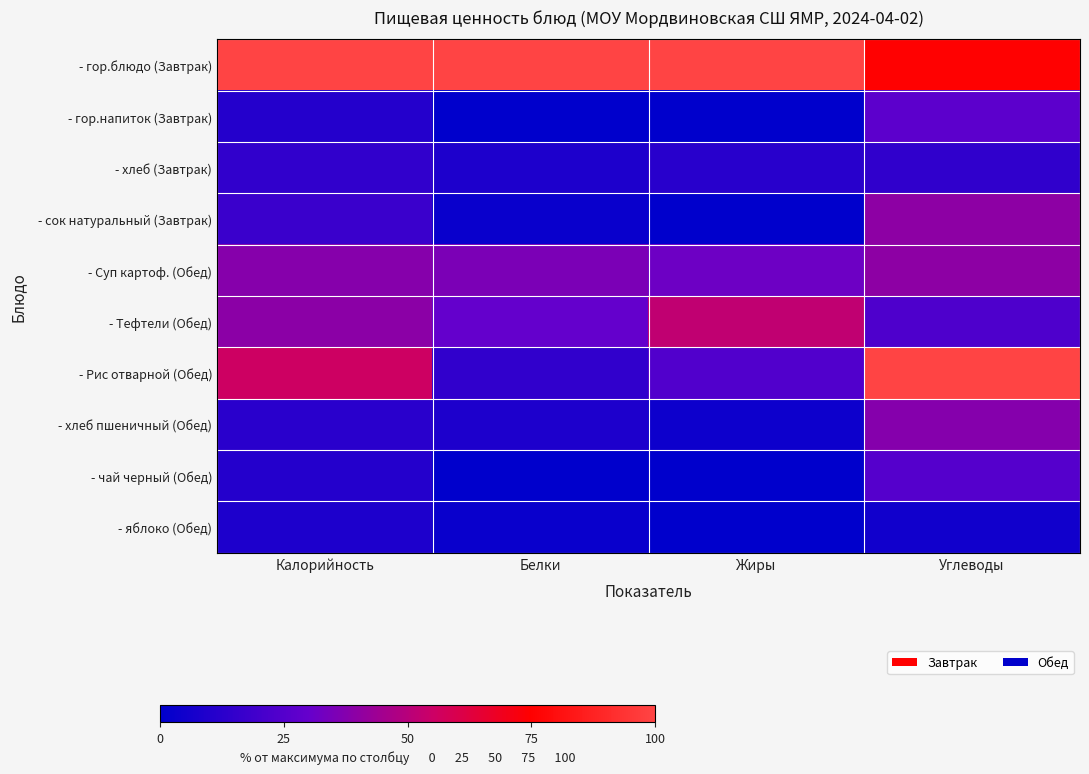

Which category has the lowest value across all series?

Белки